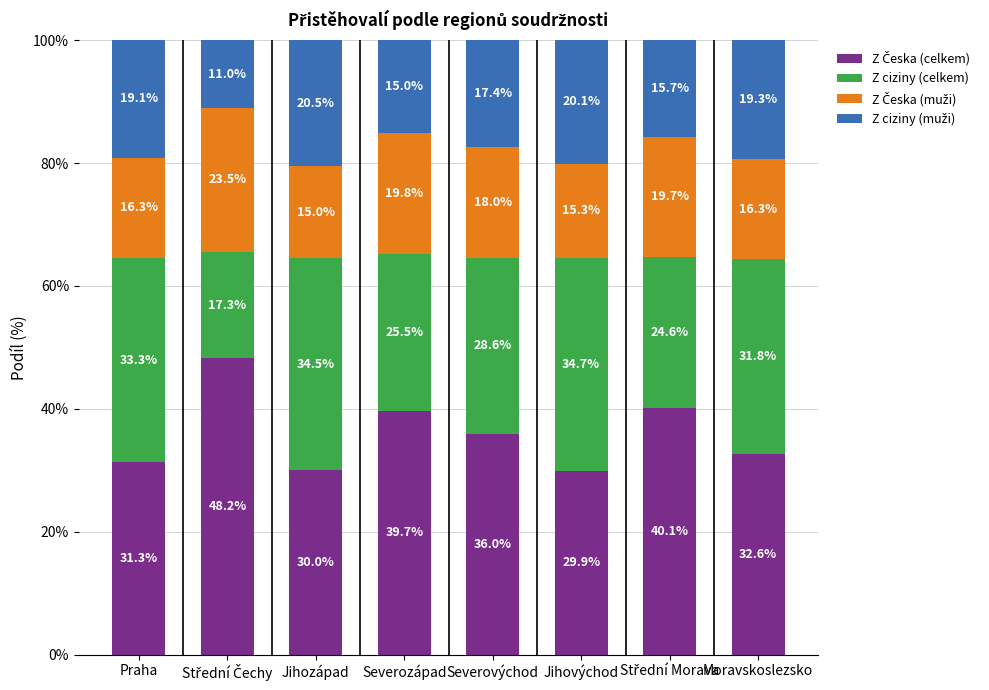

What is the total value across all series at Jihozápad?

100.0